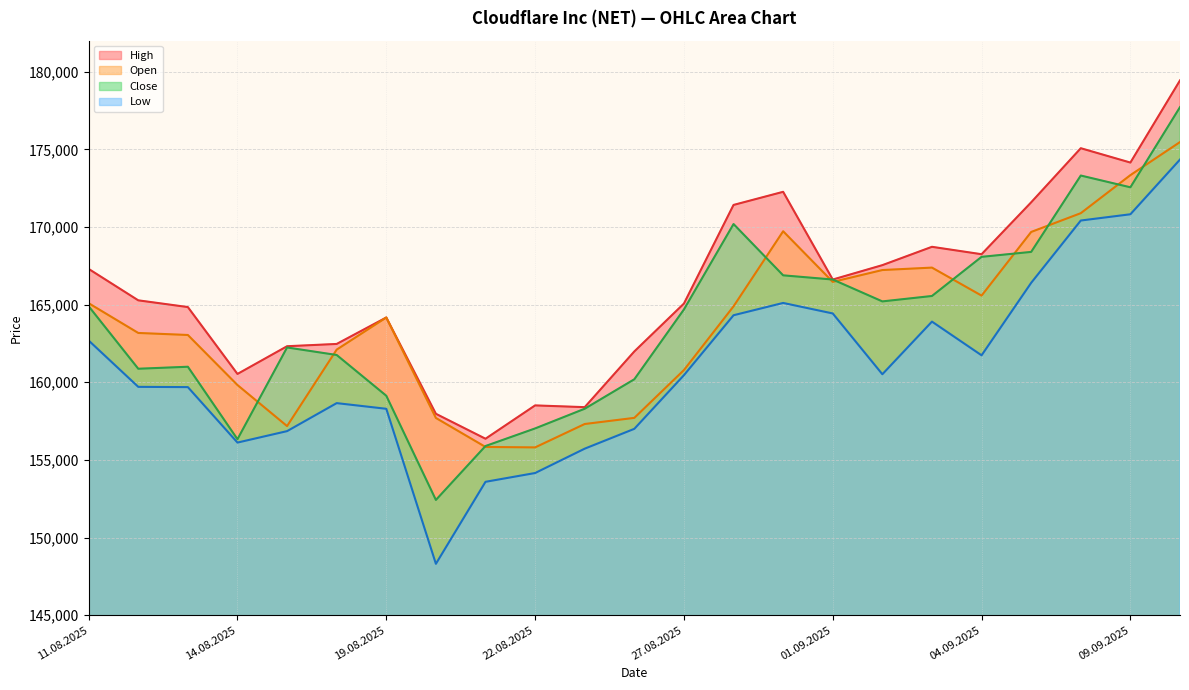

What is the average value of the High series?

166100